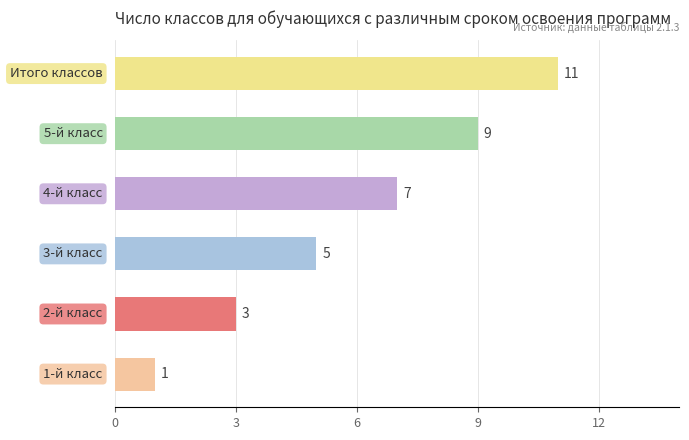

Count the values in the range 3 to 9.

4